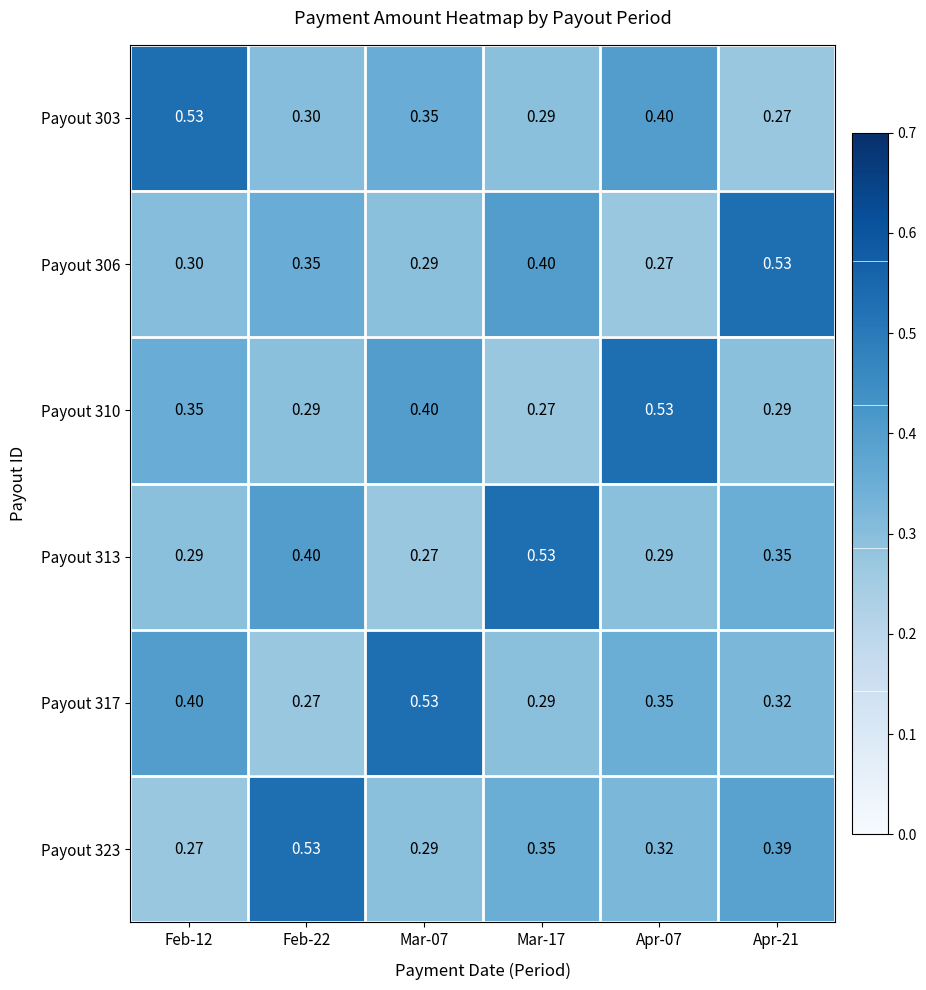

Is the value of Payout 313 at Feb-22 greater than the value of Payout 317 at Mar-17?

Yes